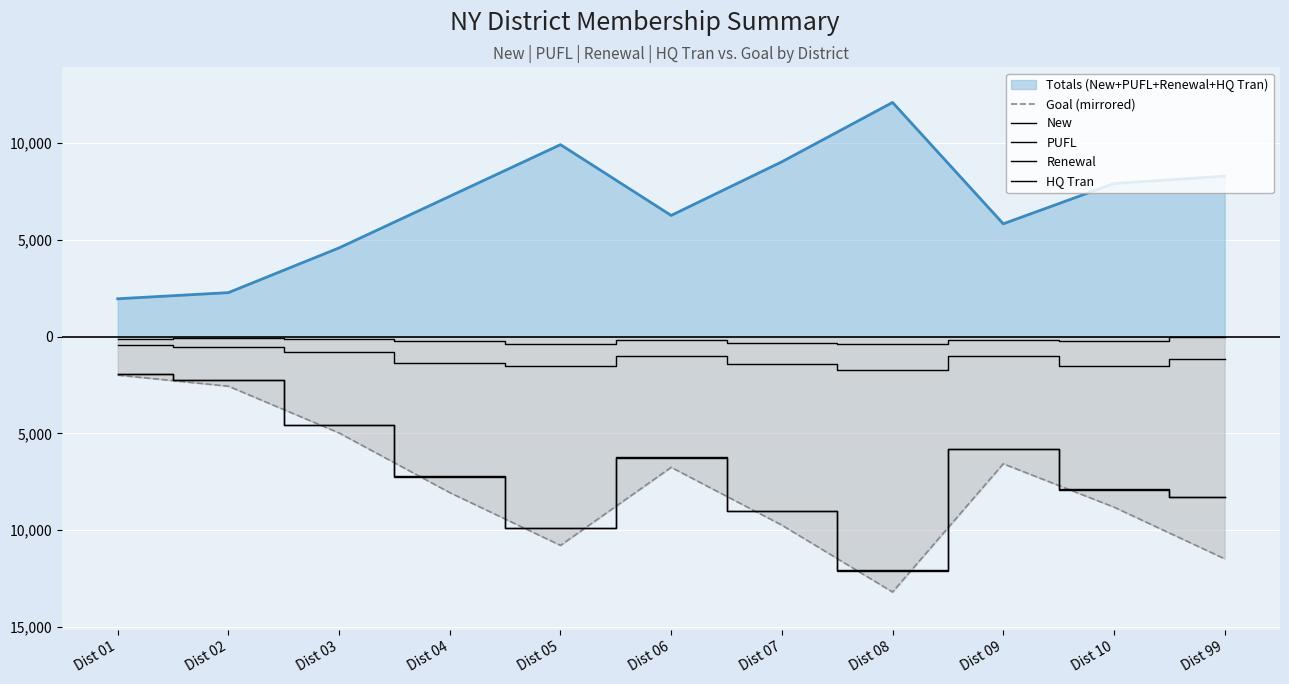

What is the value of the PUFL point at the 10th from the left?

-1496